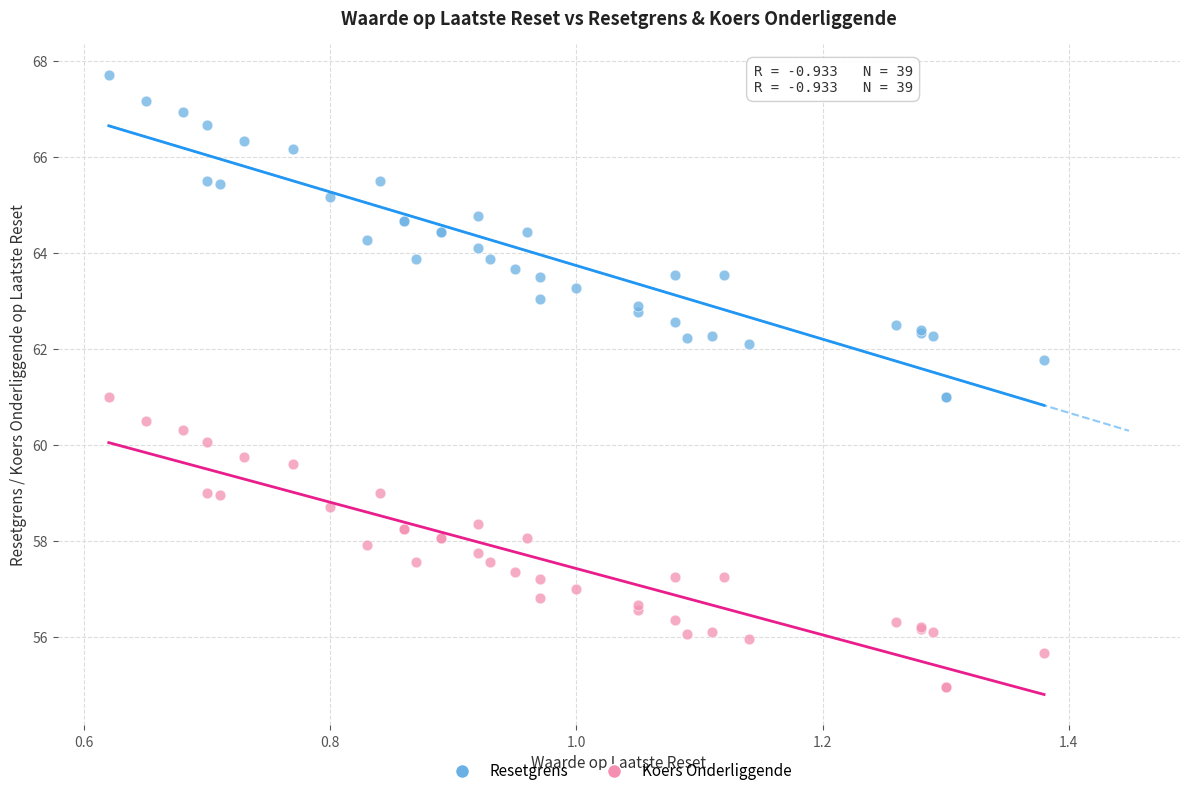

What are all the series names shown in the legend?

Resetgrens, Koers Onderliggende